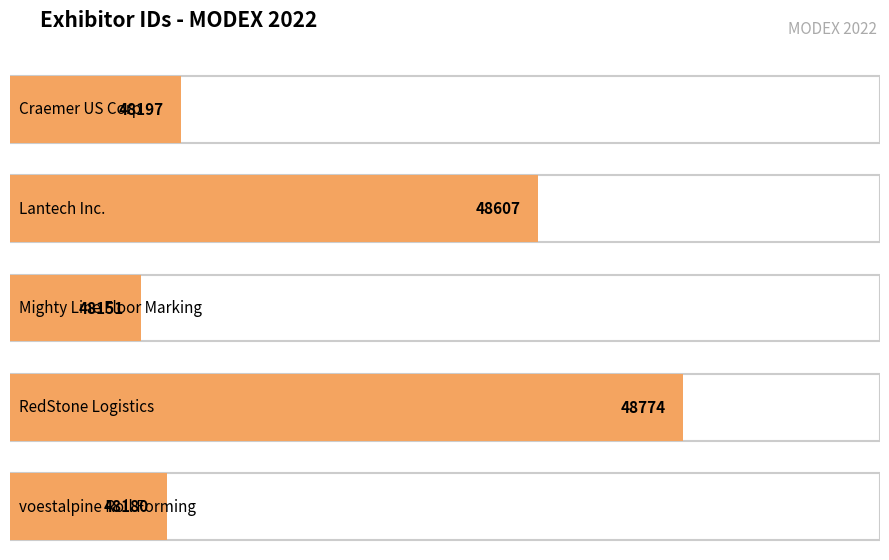

Which label corresponds to the largest value in the chart?

RedStone Logistics